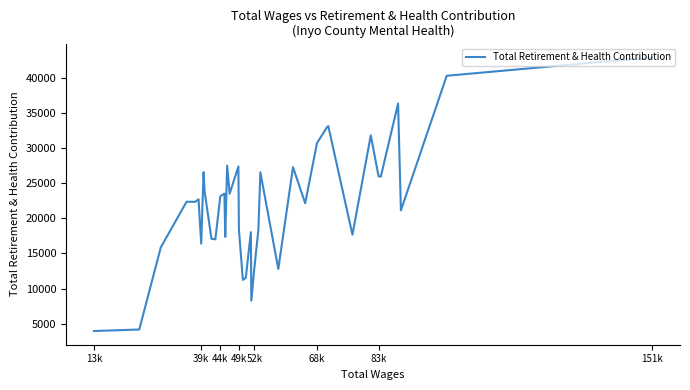

What is the sum of all values?

860785